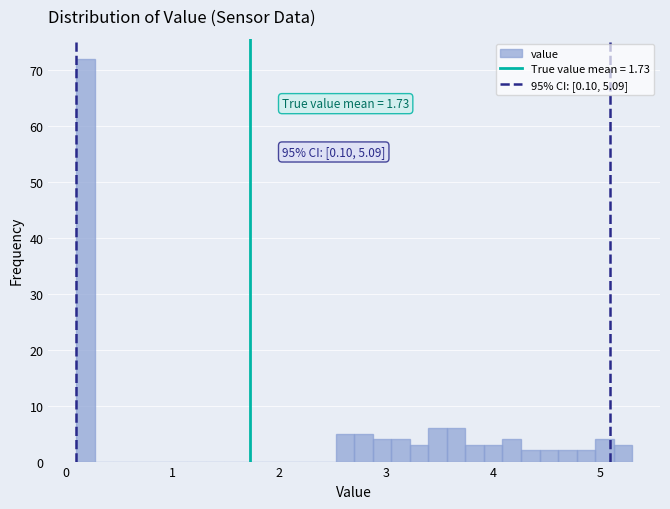

Around what value on the x-axis is the tallest bar? Give the approximate position of its centre, as read against the axis.

0.2